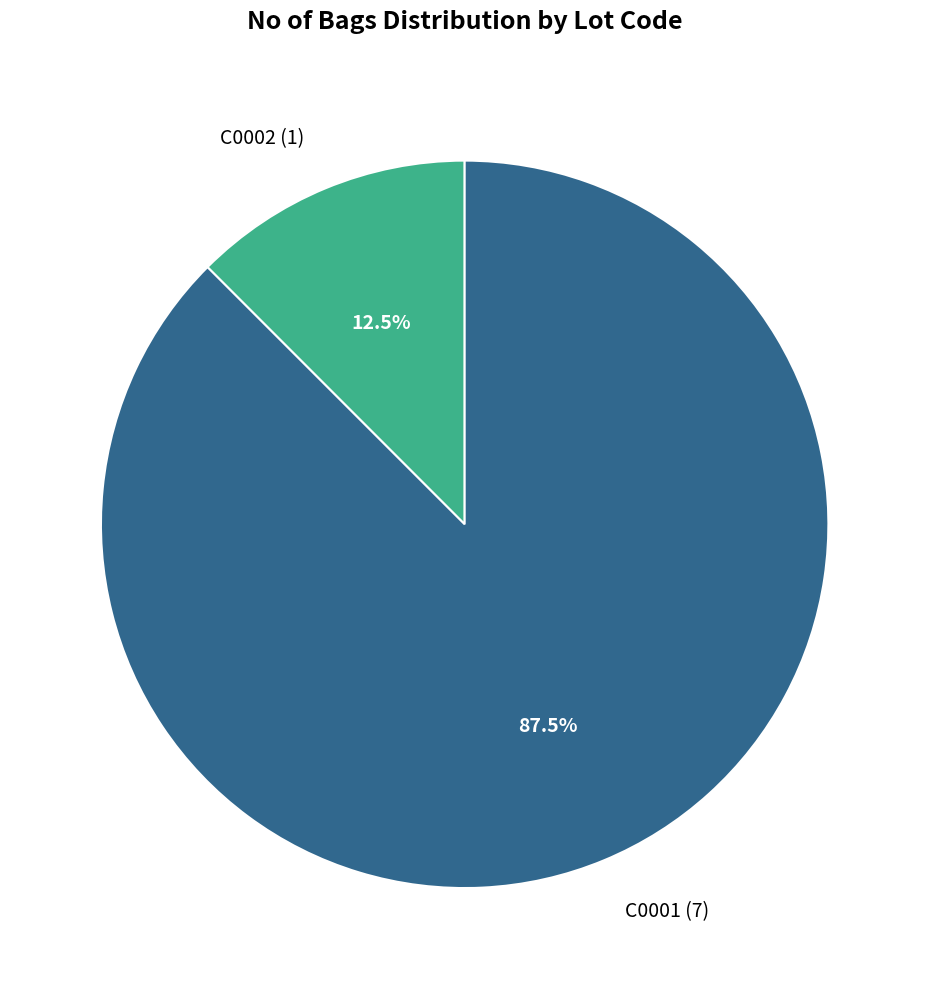

What is the total percentage of C0002 (1) and C0001 (7)?

100.0%